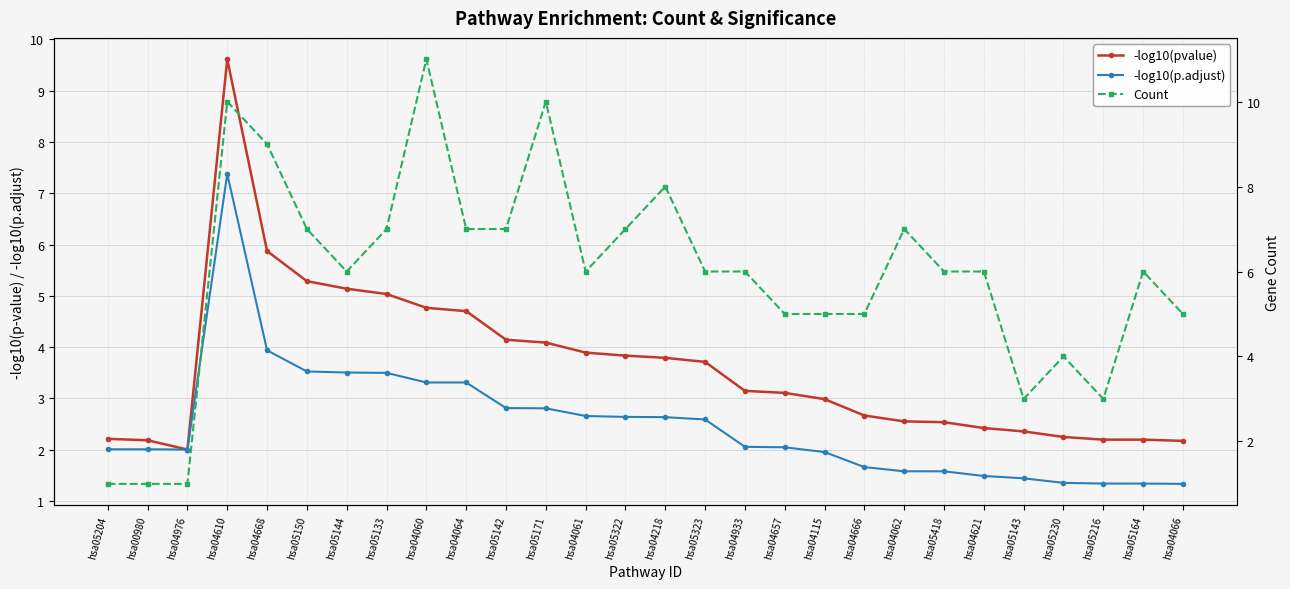

The value of Count at hsa04976 is 0.4. True or false?

False